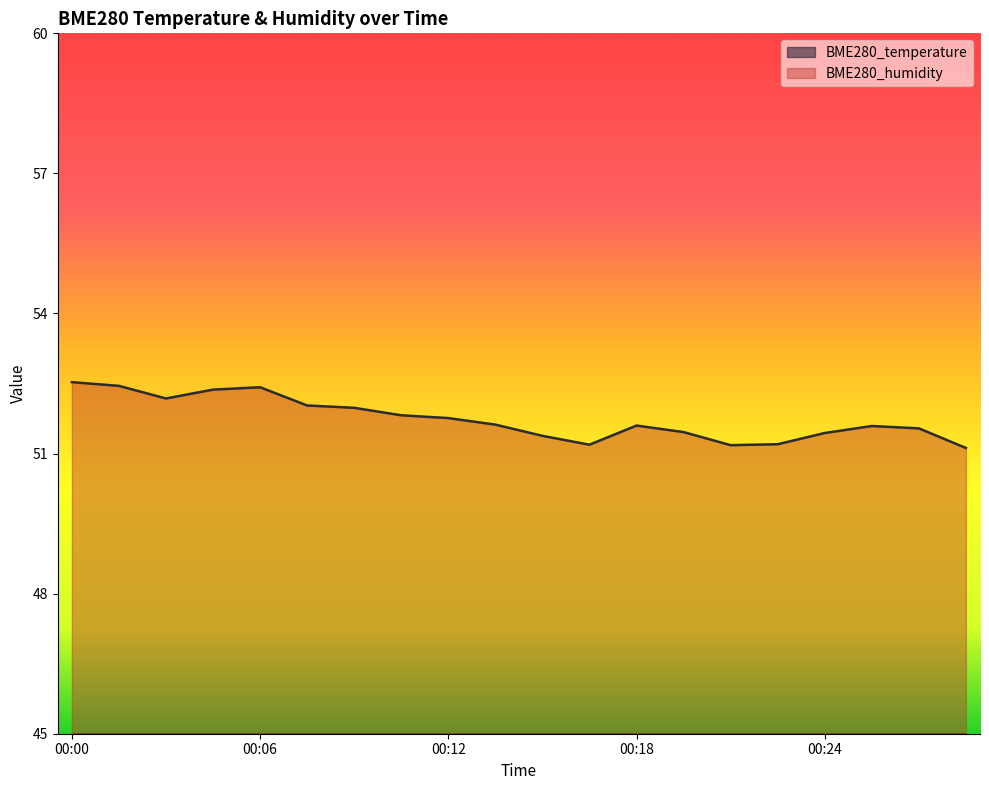

At which category is the sum across all series the highest?

00:06